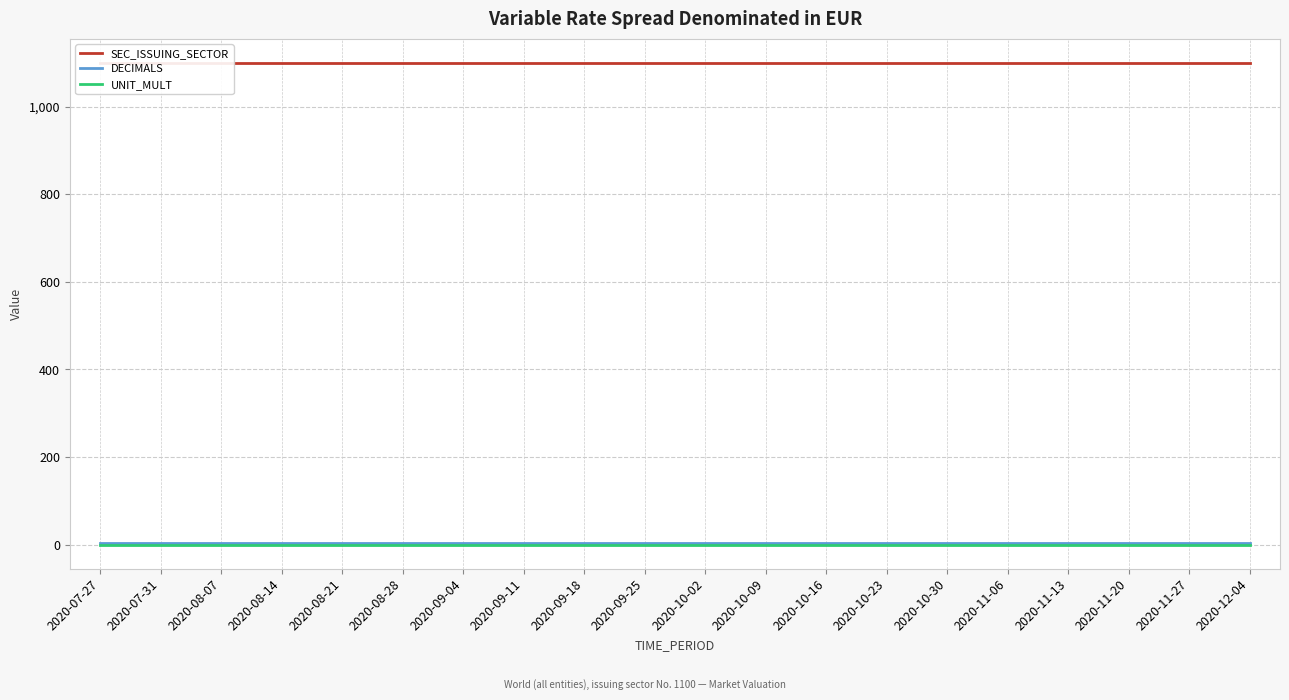

Rank the categories by UNIT_MULT value from highest to lowest.

2020-07-27, 2020-07-31, 2020-08-07, 2020-08-14, 2020-08-21, 2020-08-28, 2020-09-04, 2020-09-11, 2020-09-18, 2020-09-25, 2020-10-02, 2020-10-09, 2020-10-16, 2020-10-23, 2020-10-30, 2020-11-06, 2020-11-13, 2020-11-20, 2020-11-27, 2020-12-04